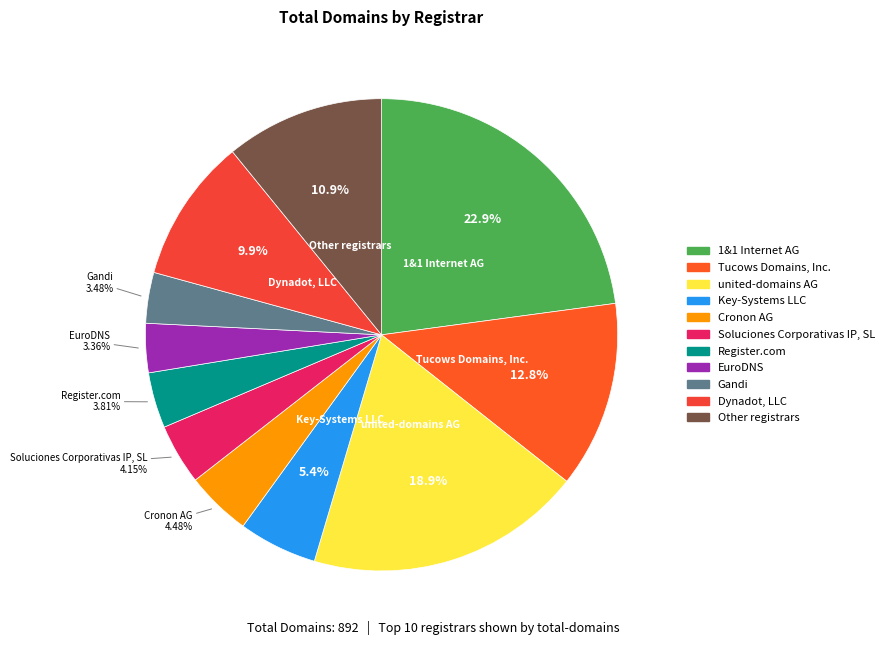

True or false: Dynadot, LLC accounts for 1% of the total.

False